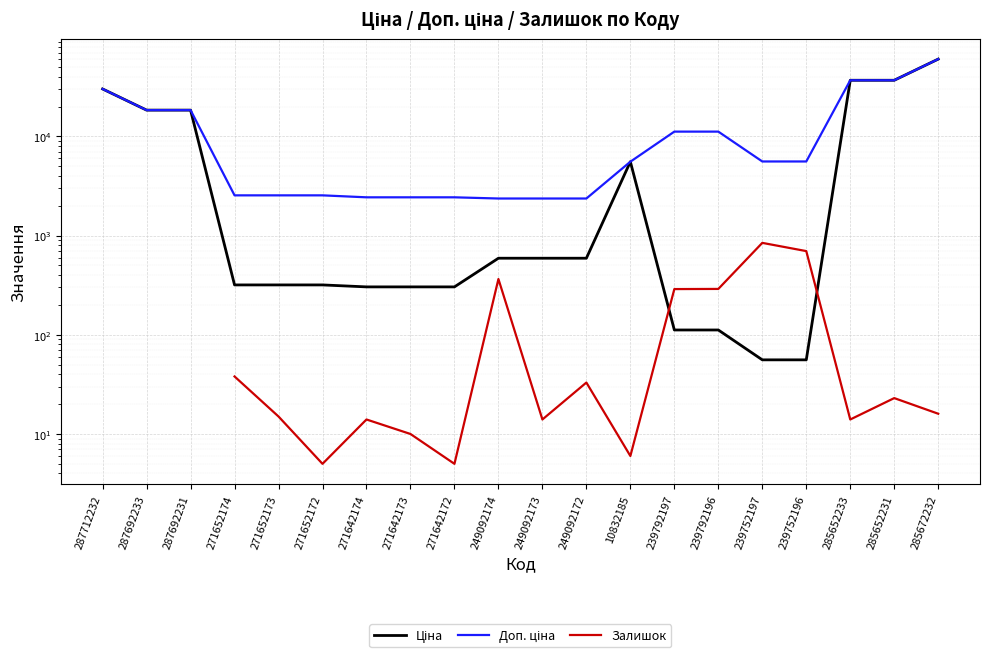

What is the total value across all series at 285652233?

73697.5